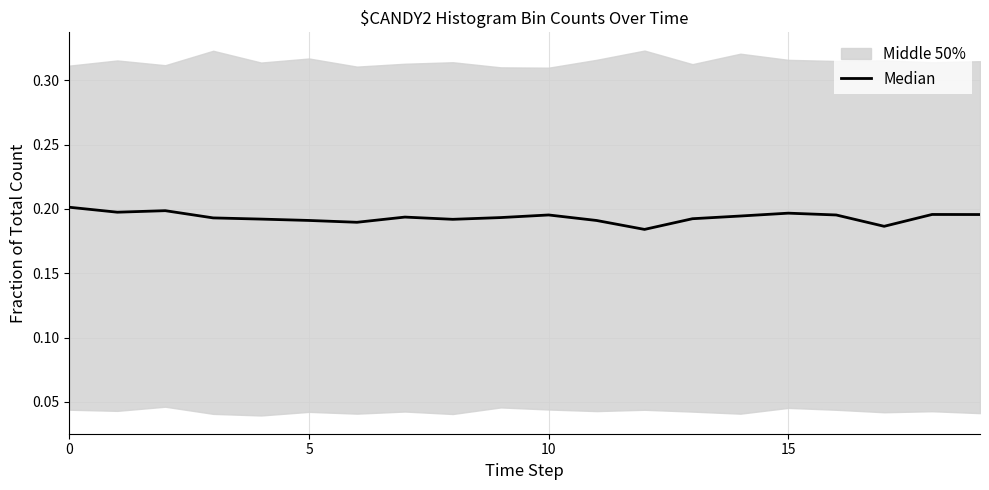

What is the greatest value displayed?

0.2